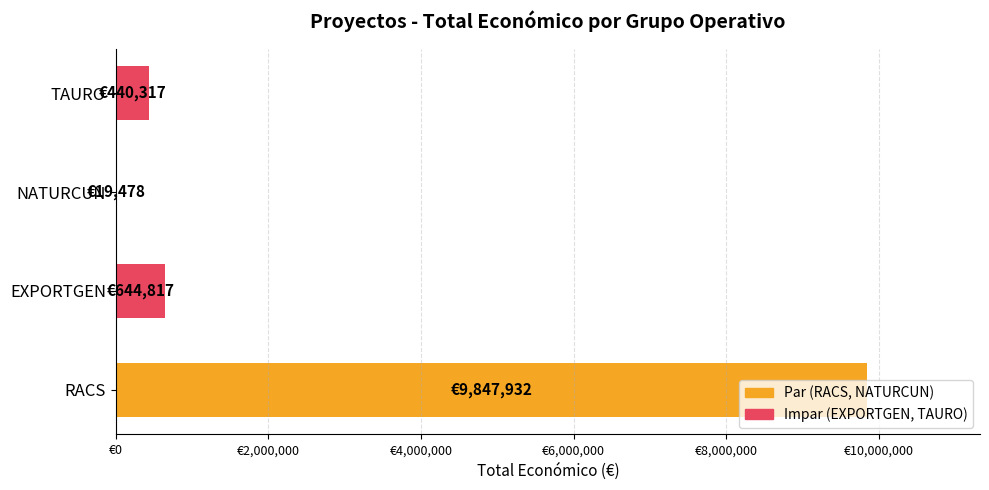

Are the bars horizontal?

Yes